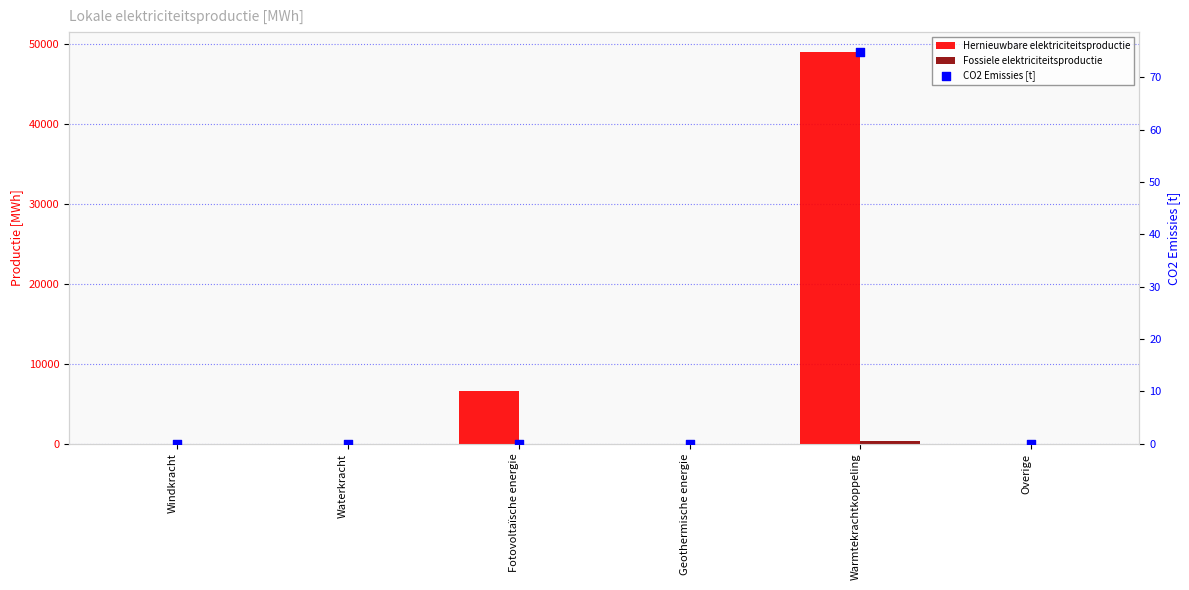

At which category is the sum across all series the highest?

Warmtekrachtkoppeling